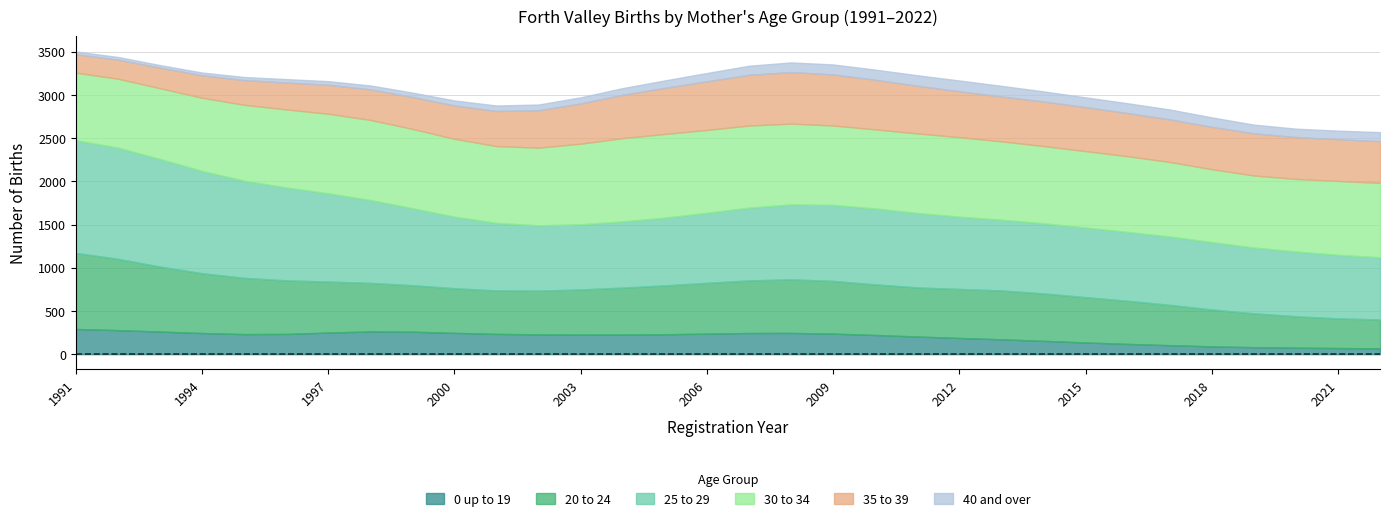

The value of 25 to 29 at 20 is 453. True or false?

False